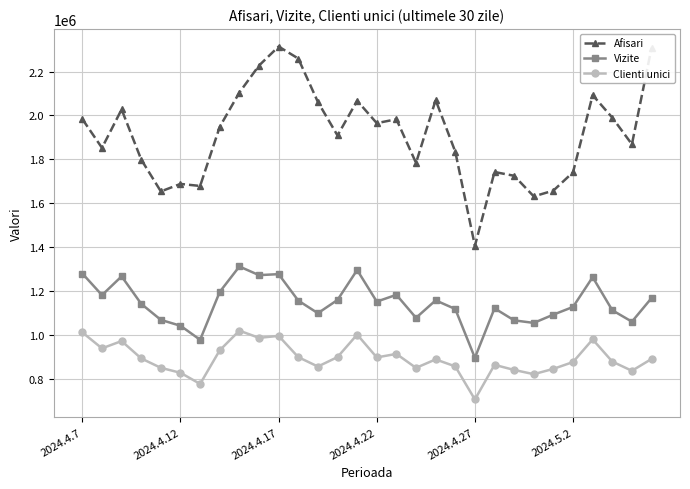

What is the highest value of the Vizite series?

1310897